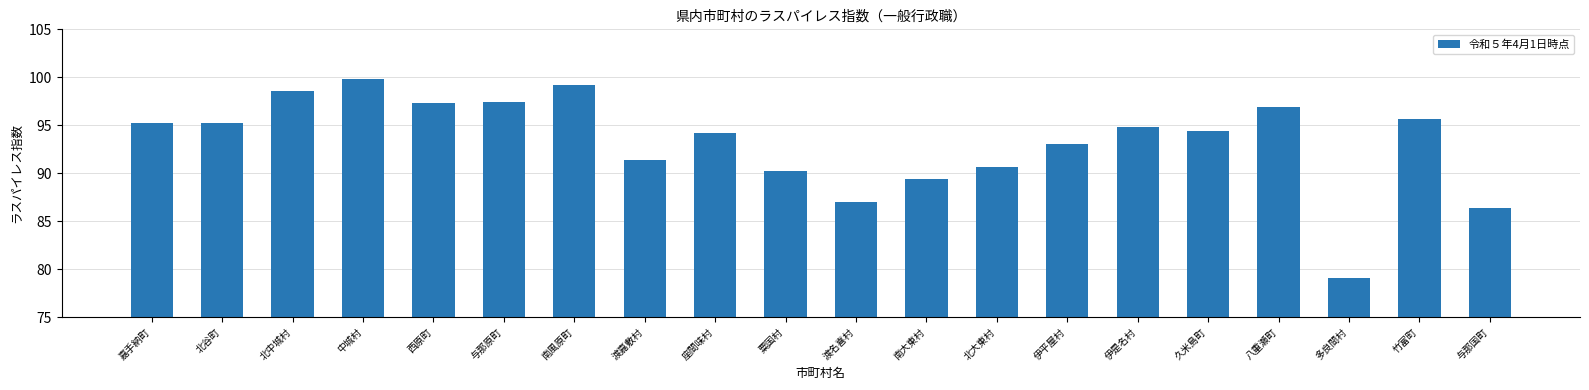

Are the bars horizontal?

No